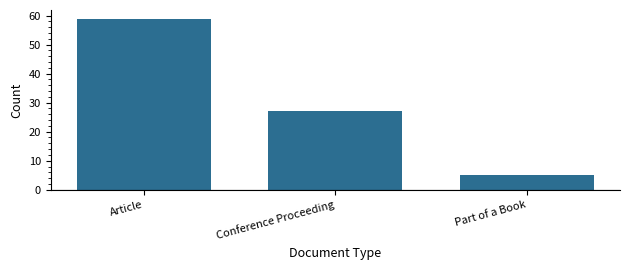

Reading left to right, what are all the values shown in this chart?

Article=59	Conference Proceeding=27	Part of a Book=5